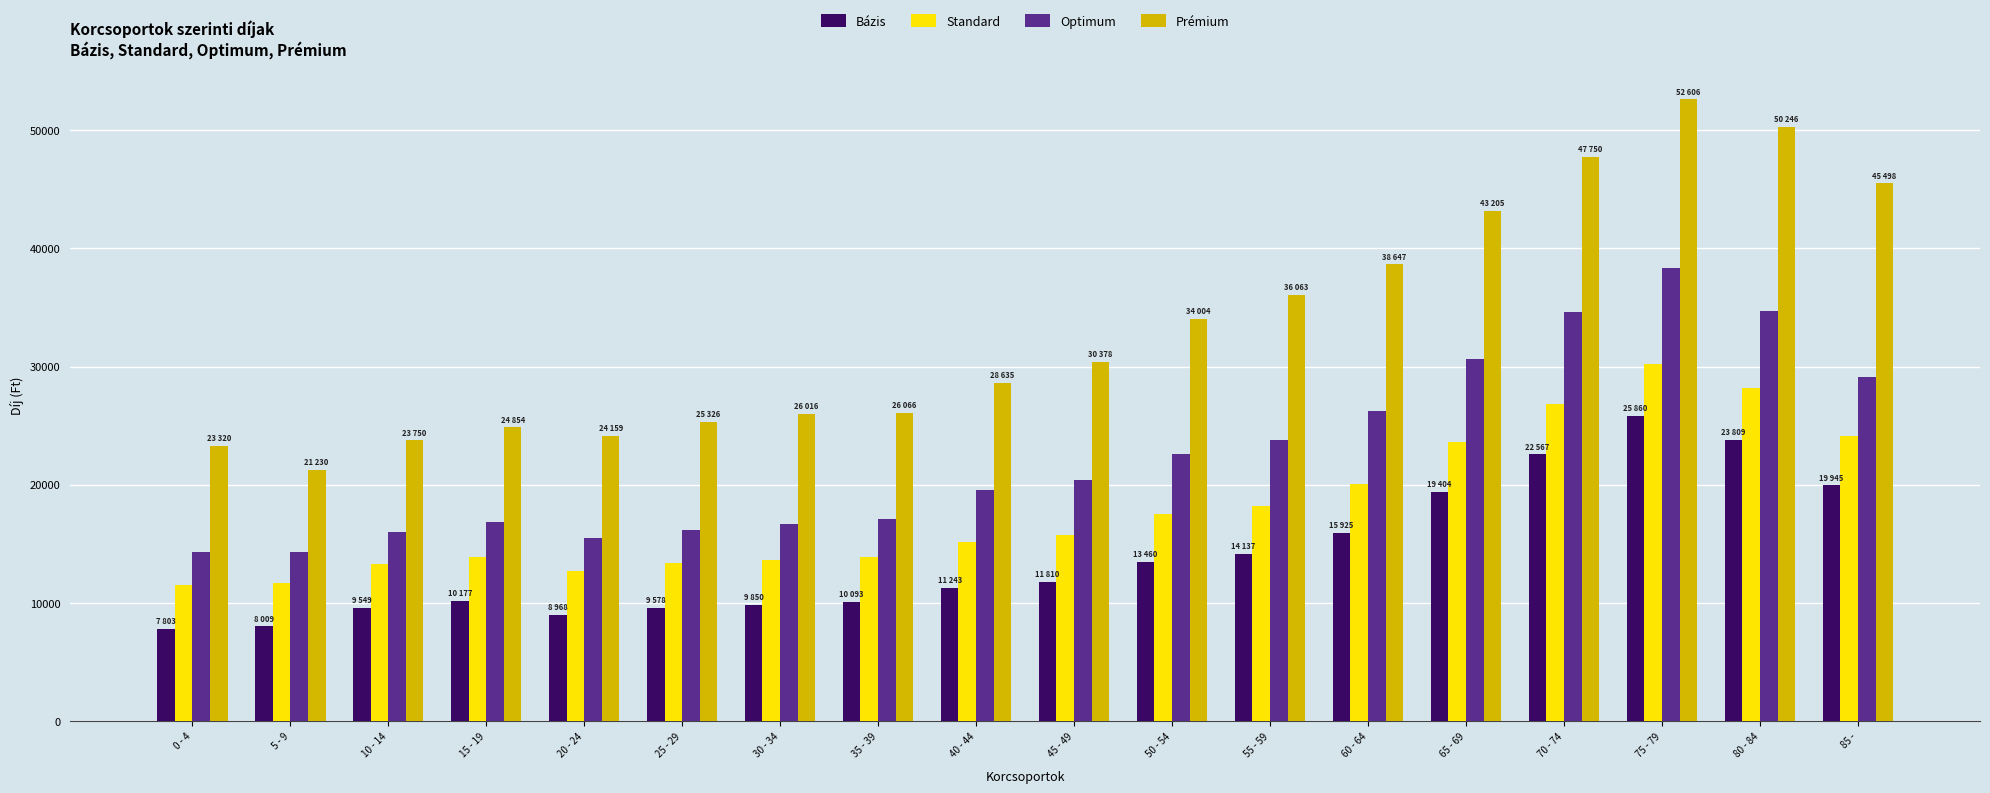

List the series in order of their overall mean, highest first.

Prémium, Optimum, Standard, Bázis